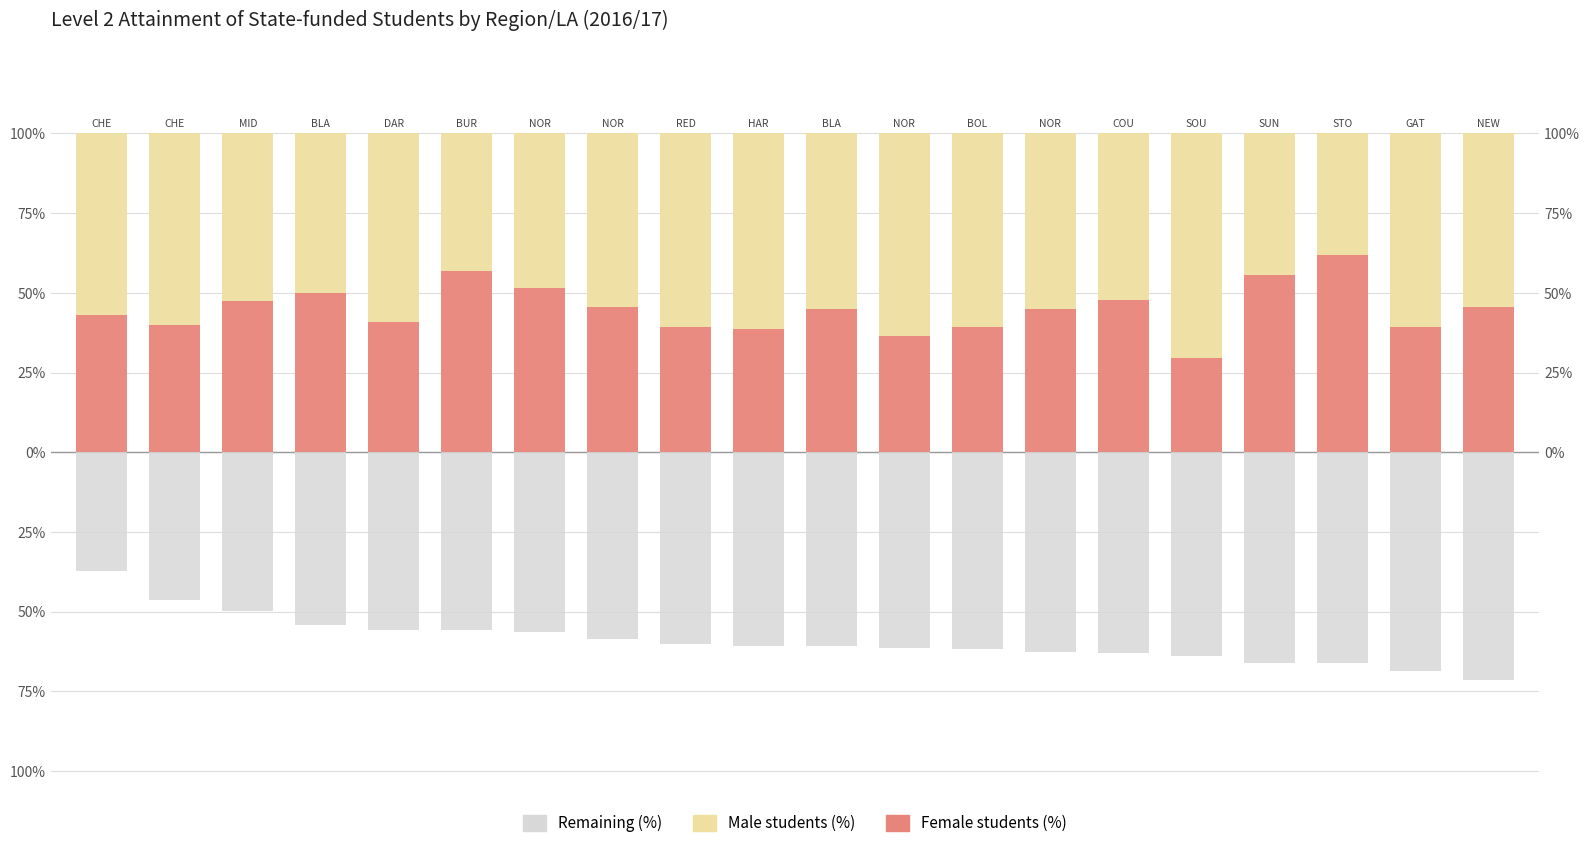

True or false: Male students (%) has a value of 52.3 at 14.

True